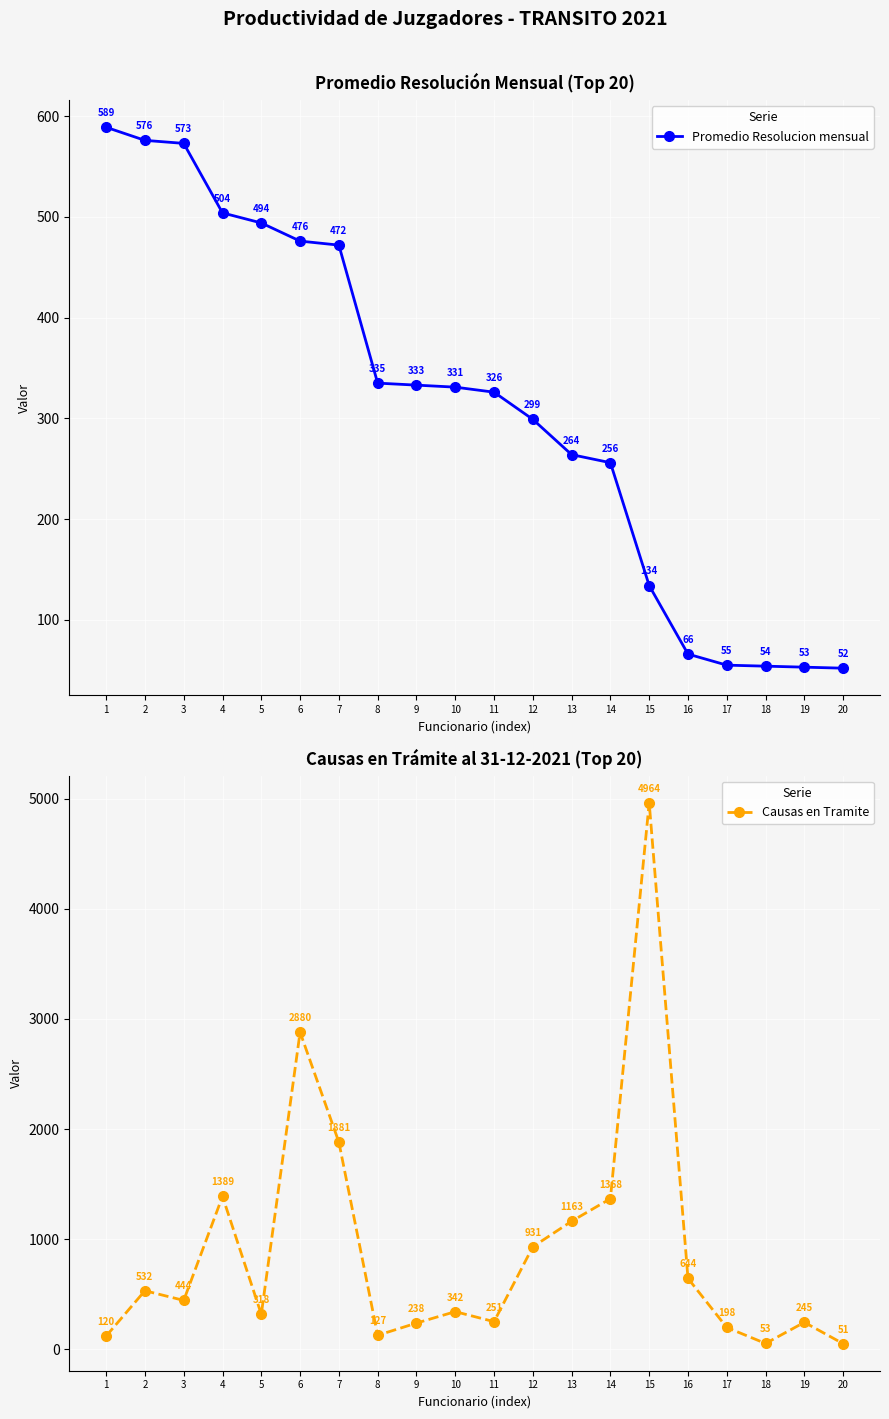

What is the difference between the Promedio Resolucion mensual values at 15 and 5?

360